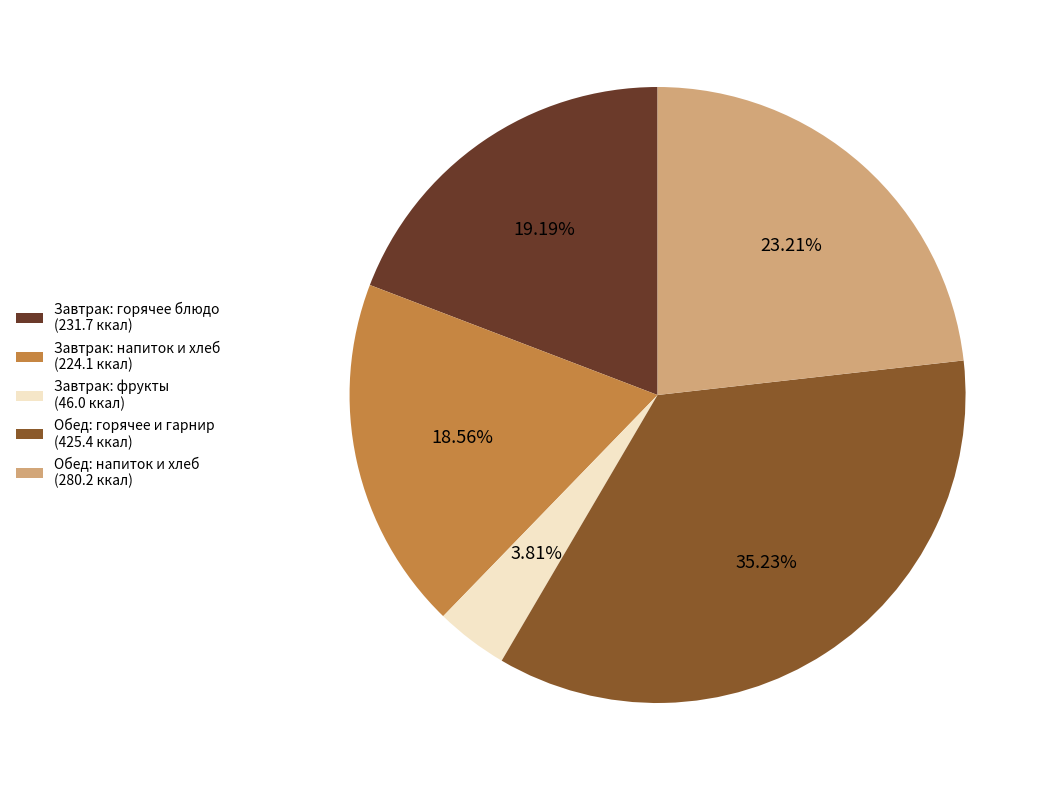

Approximately how many times larger is the value at Завтрак: напиток и хлеб (224.1 ккал) compared to Завтрак: горячее блюдо (231.7 ккал)?

1.0